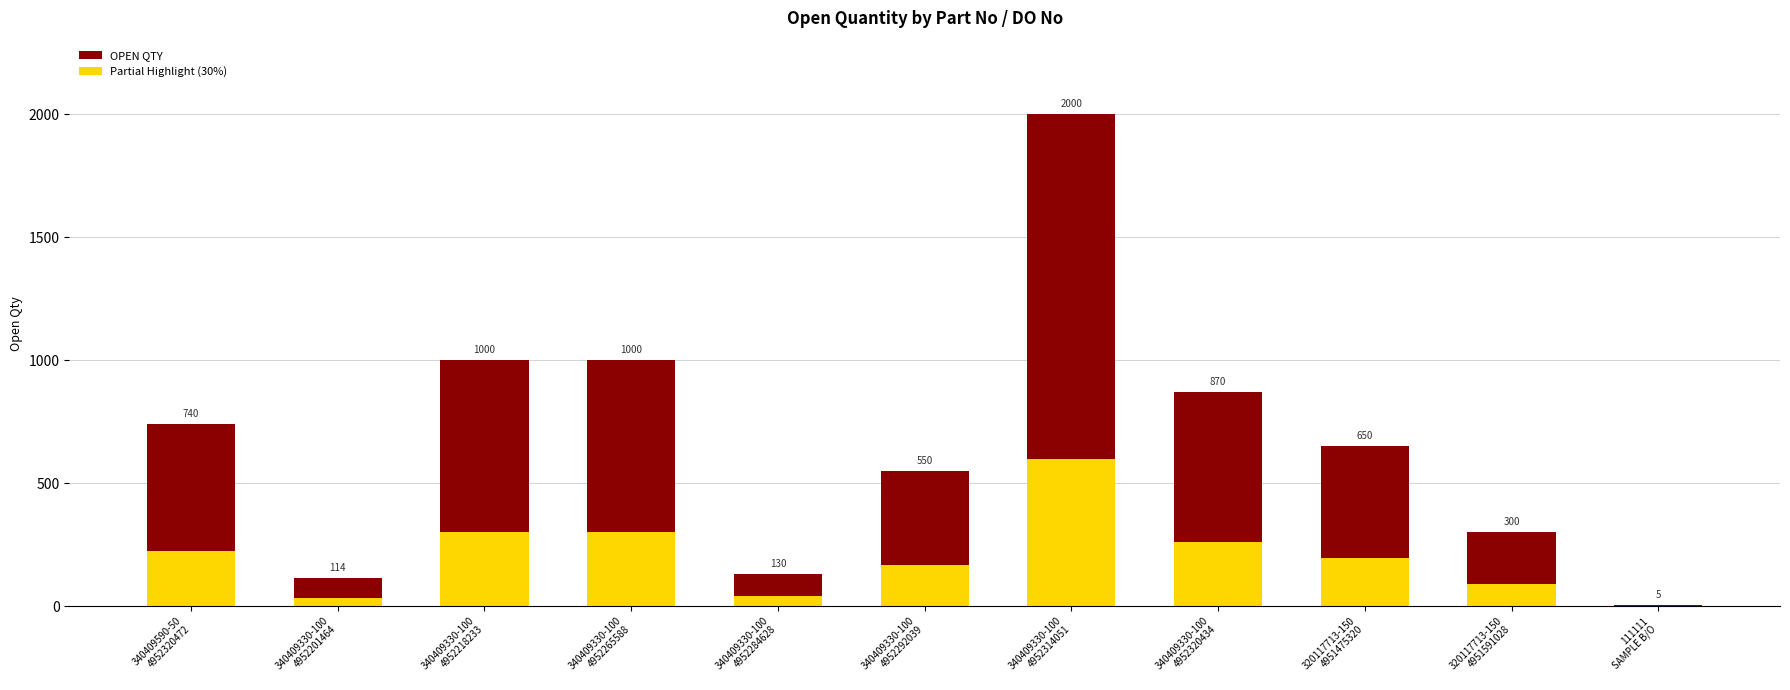

Does the chart contain any negative values?

No